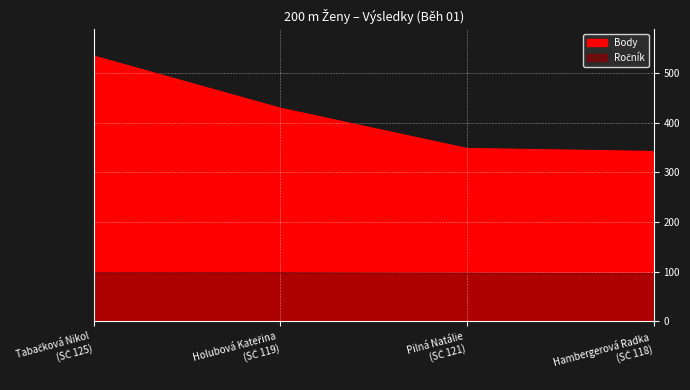

True or false: Výkon and Ročník cross at least once.

False